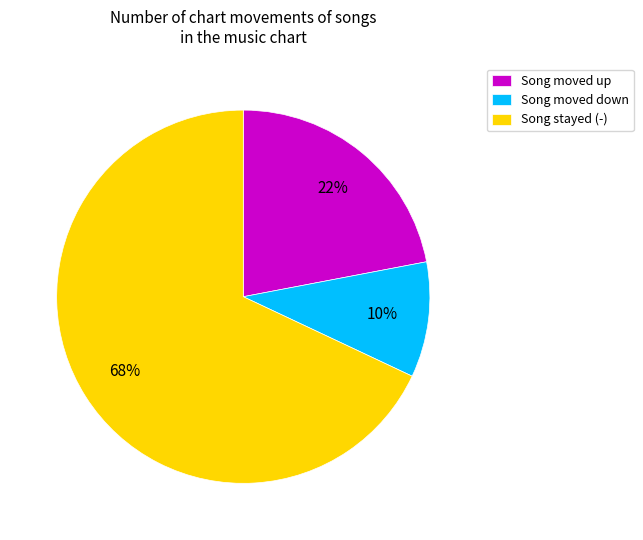

Does any single category account for the majority?

Yes